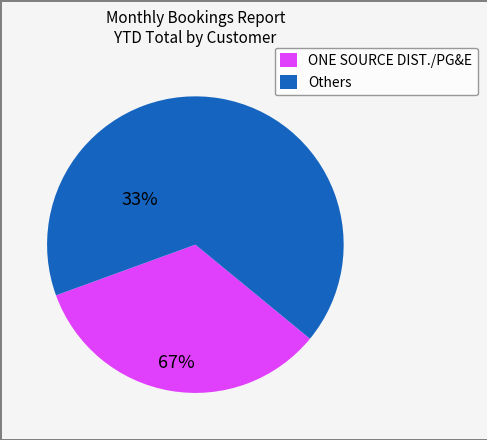

Is it true that Others is 81% of the pie?

False